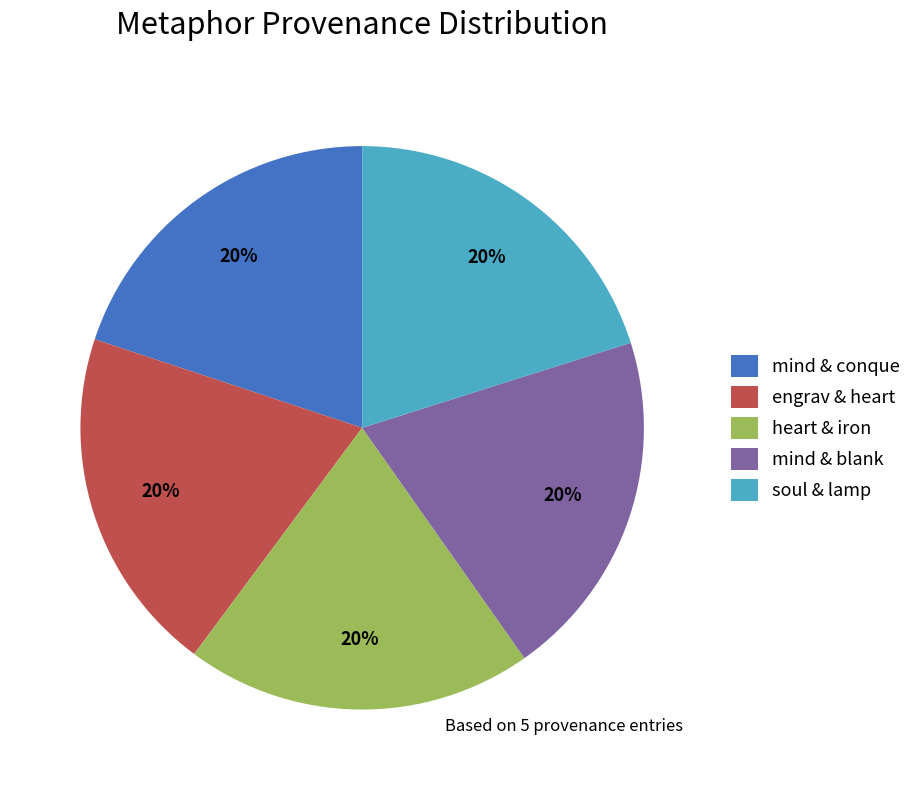

Combined, do heart & iron and engrav & heart account for over 50%?

No